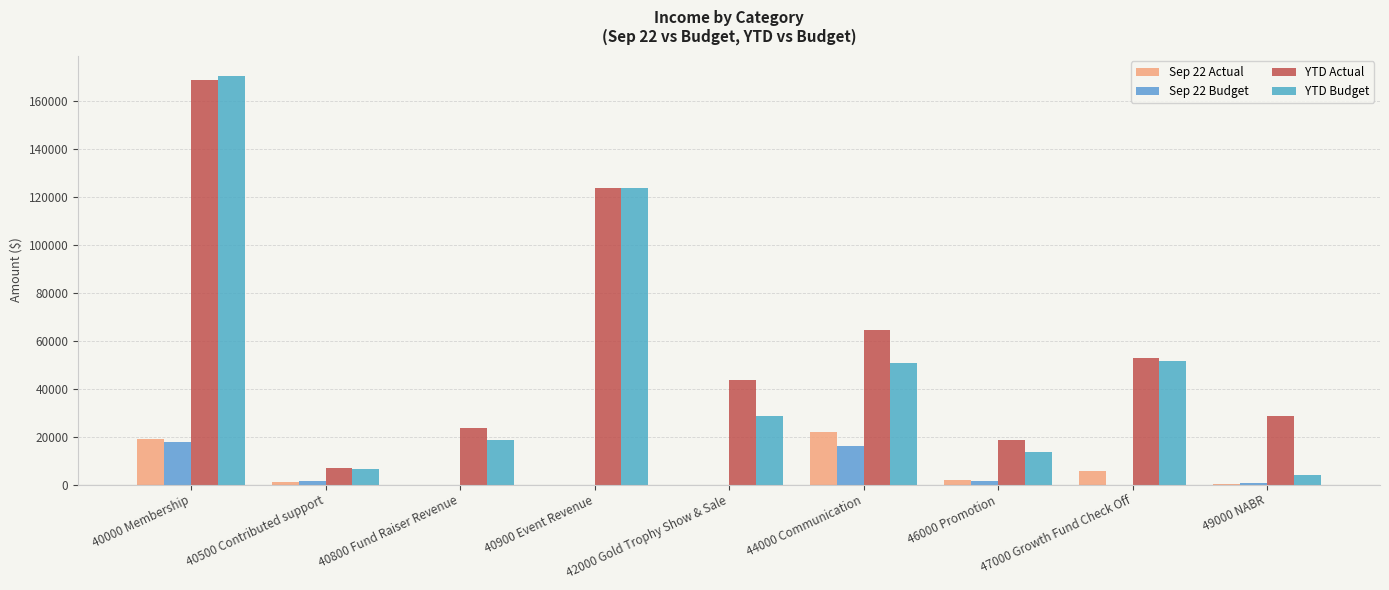

What position from the left is 49000 NABR?

9